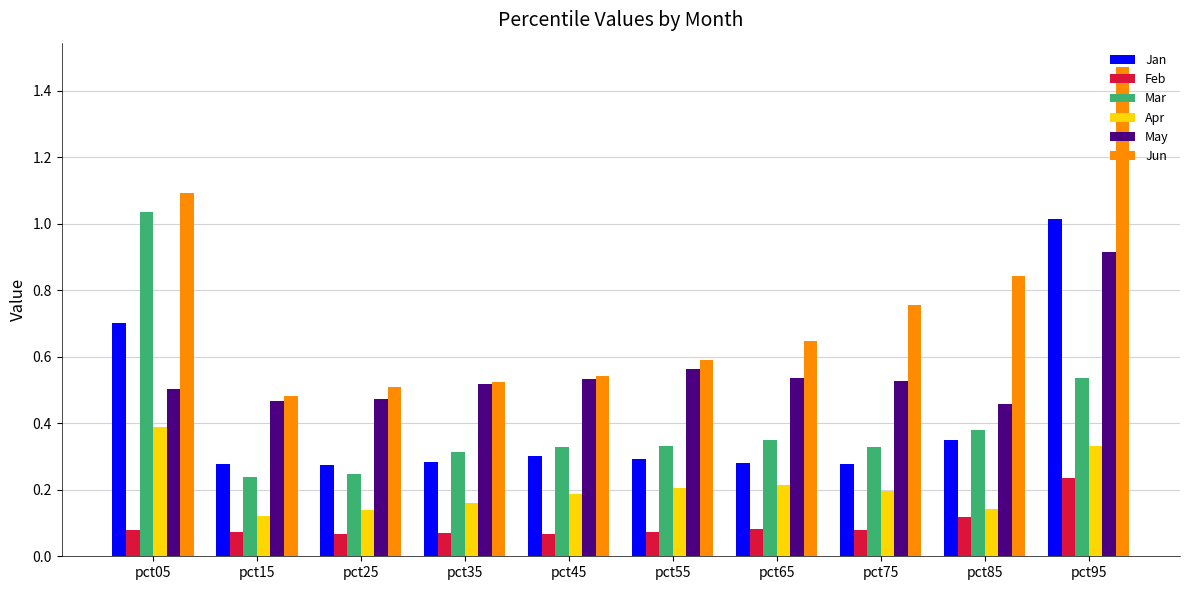

What are all the series names shown in the legend?

Jan, Feb, Mar, Apr, May, Jun